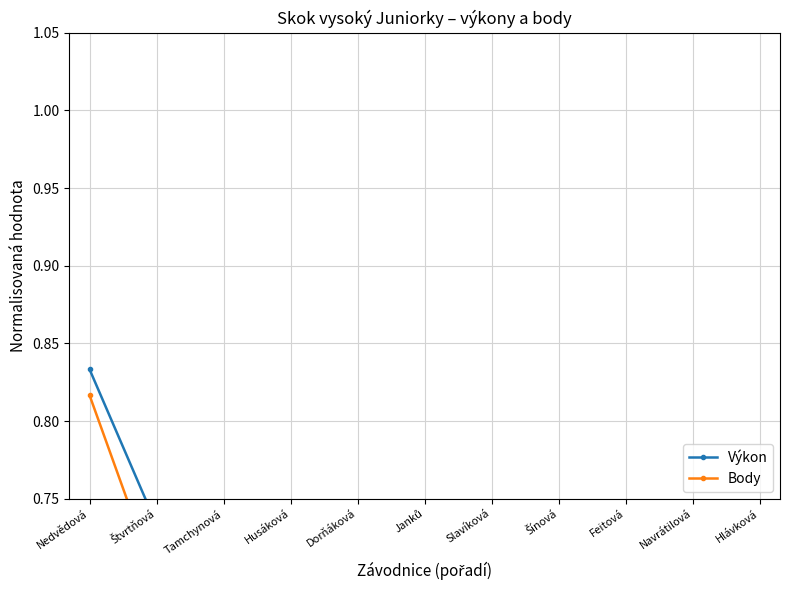

What is the greatest value displayed?

0.8